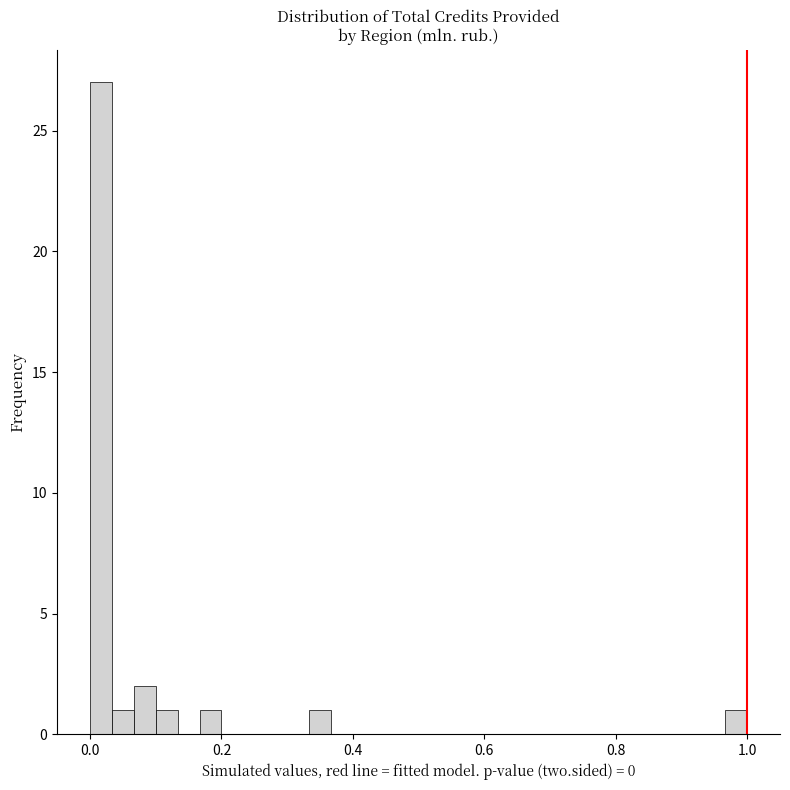

Read against the x-axis, roughly where is the centre of the tallest bar?

0.02